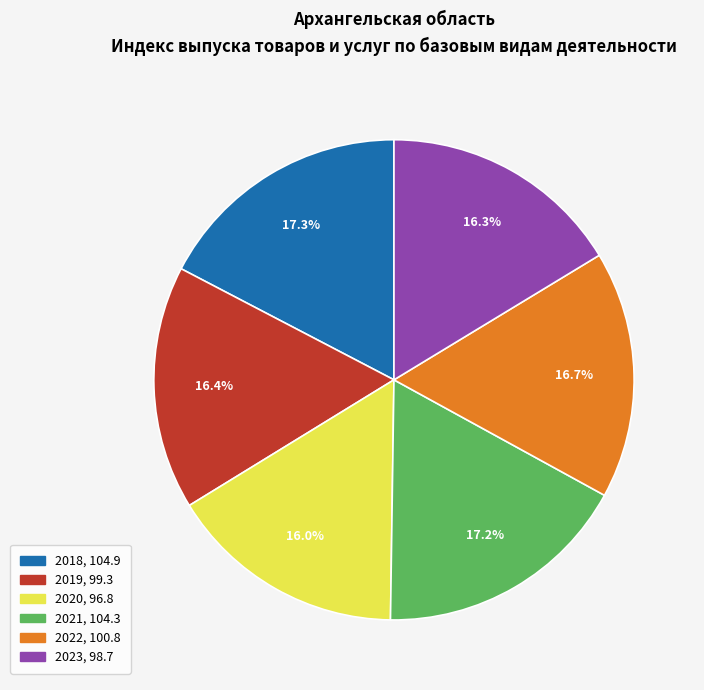

Between 2021 and 2023, which is larger?

2021